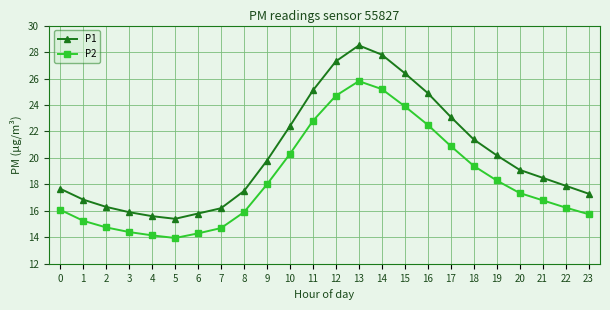

Which series has the largest total across all categories?

P1